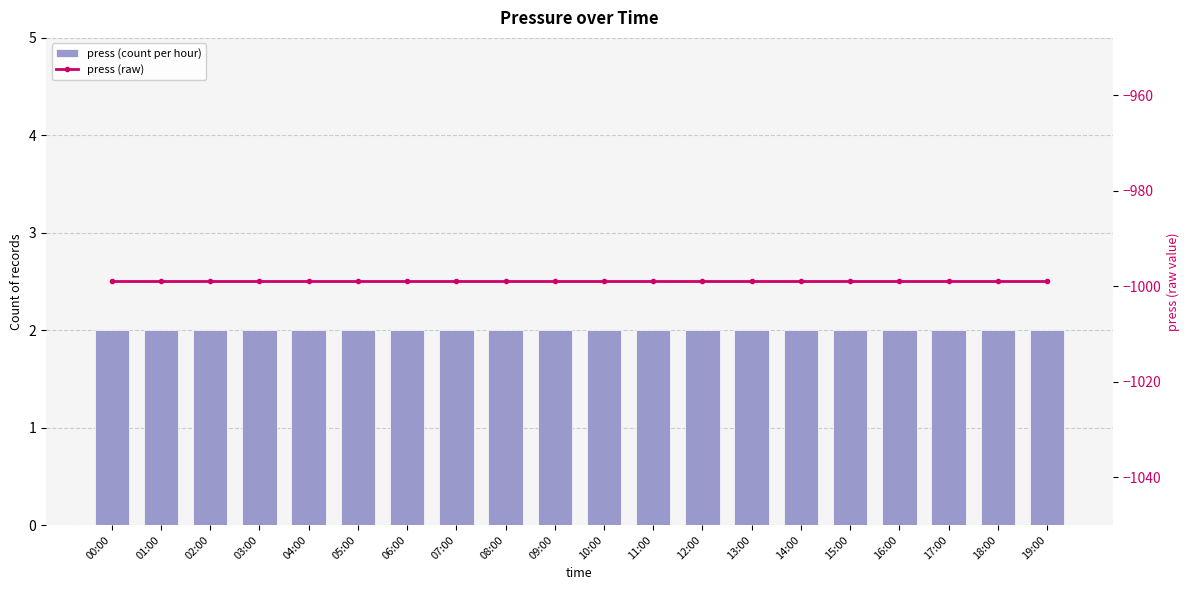

Is the value of press (count per hour) at 18:00 greater than the value of press (raw) at 17:00?

Yes